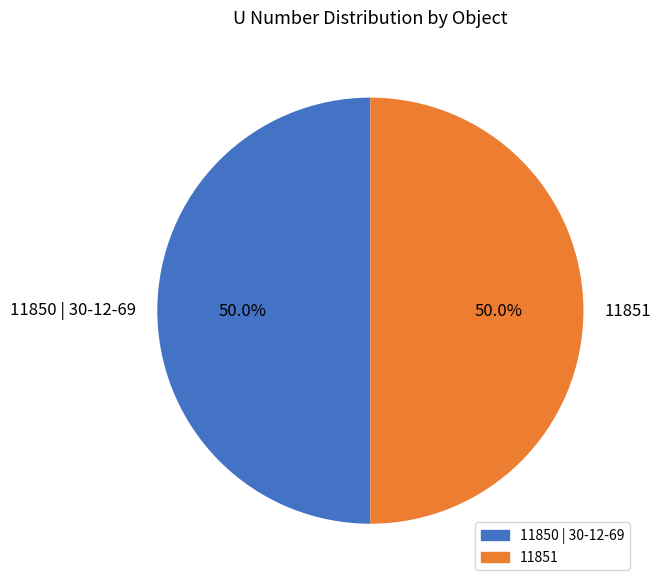

How many segments does this pie chart have?

2